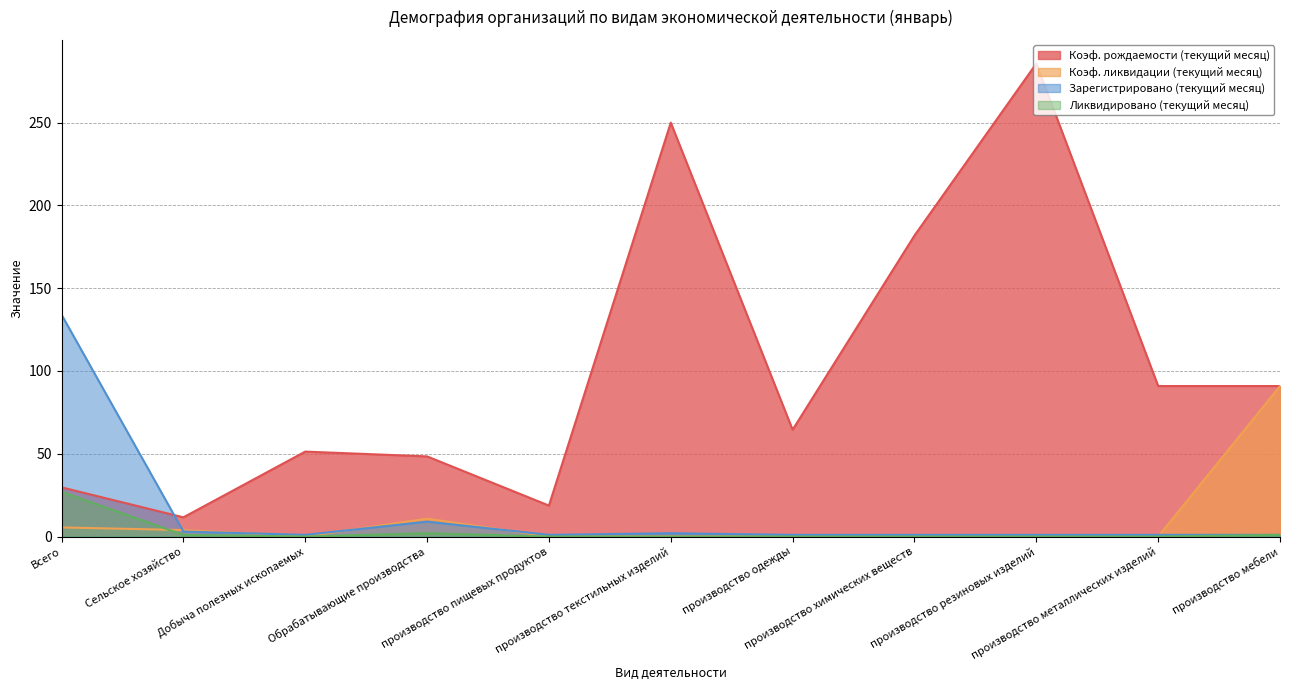

Reading right to left, transcribe all the data shown in this chart.

Коэф. рождаемости (текущий месяц): производство мебели=90.9	производство металлических изделий=90.9	производство резиновых изделий=285.7	производство химических веществ=181.8	производство одежды=64.5	производство текстильных изделий=250.0	производство пищевых продуктов=18.7	Обрабатывающие производства=48.4	Добыча полезных ископаемых=51.3	Сельское хозяйство=11.6	Всего=29.7
Коэф. ликвидации (текущий месяц): производство мебели=90.9	производство металлических изделий=0.0	производство резиновых изделий=0.0	производство химических веществ=0.0	производство одежды=0.0	производство текстильных изделий=0.0	производство пищевых продуктов=0.0	Обрабатывающие производства=10.8	Добыча полезных ископаемых=0.0	Сельское хозяйство=3.9	Всего=5.5
Зарегистрировано (текущий месяц): производство мебели=1.0	производство металлических изделий=1.0	производство резиновых изделий=1.0	производство химических веществ=1.0	производство одежды=1.0	производство текстильных изделий=2.0	производство пищевых продуктов=1.0	Обрабатывающие производства=9.0	Добыча полезных ископаемых=1.0	Сельское хозяйство=3.0	Всего=134.0
Ликвидировано (текущий месяц): производство мебели=1.0	производство металлических изделий=0.0	производство резиновых изделий=0.0	производство химических веществ=0.0	производство одежды=0.0	производство текстильных изделий=0.0	производство пищевых продуктов=0.0	Обрабатывающие производства=2.0	Добыча полезных ископаемых=0.0	Сельское хозяйство=1.0	Всего=27.0